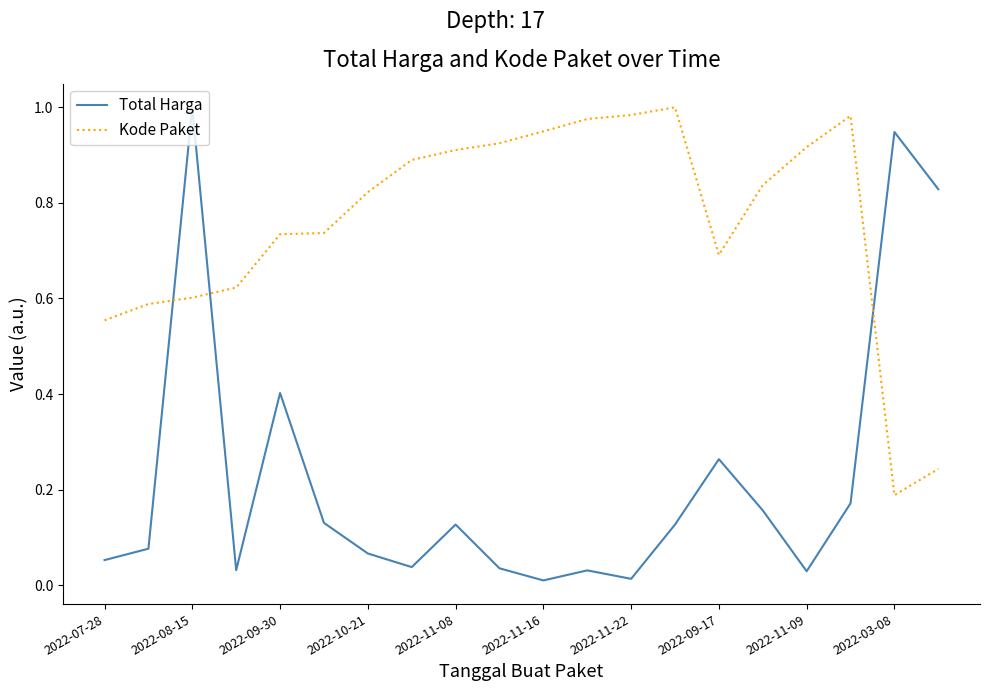

Which series ends up on top after the final intersection of Total Harga and Kode Paket?

Total Harga